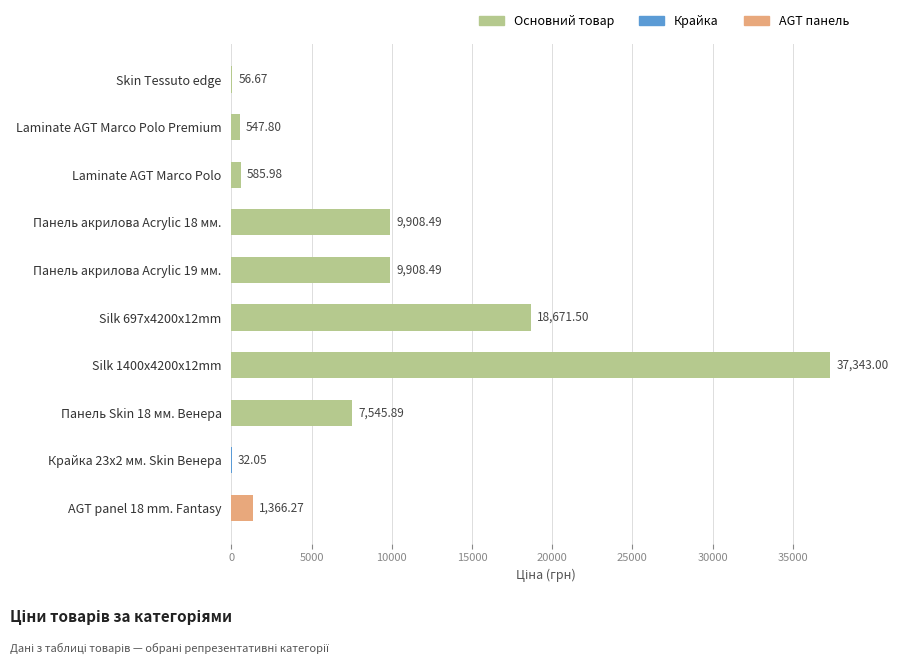

Are the bars horizontal?

Yes